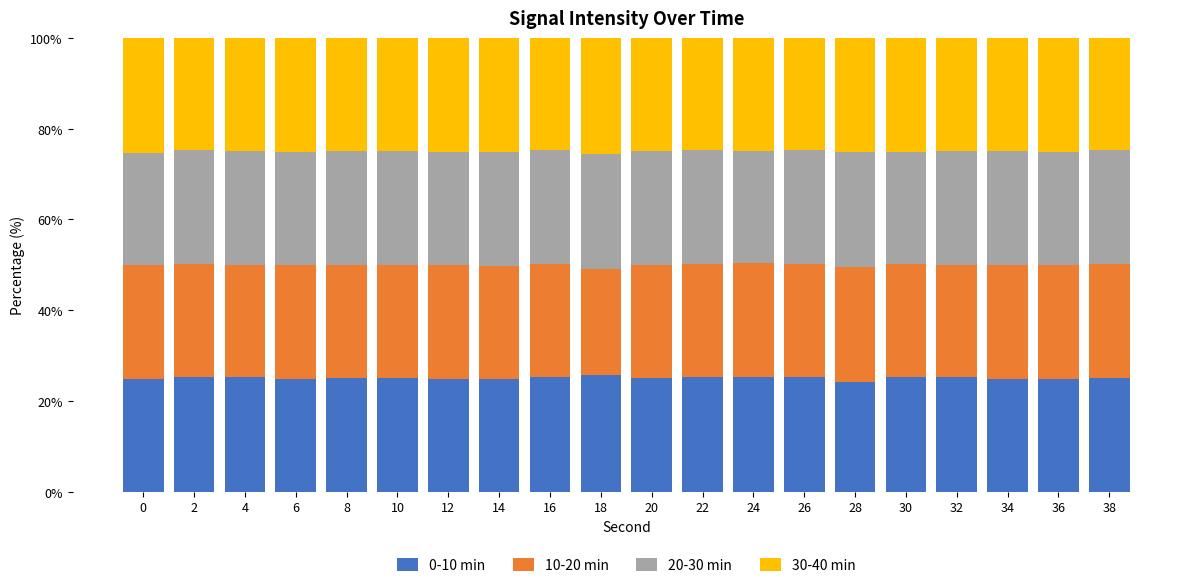

Are the bars horizontal?

No